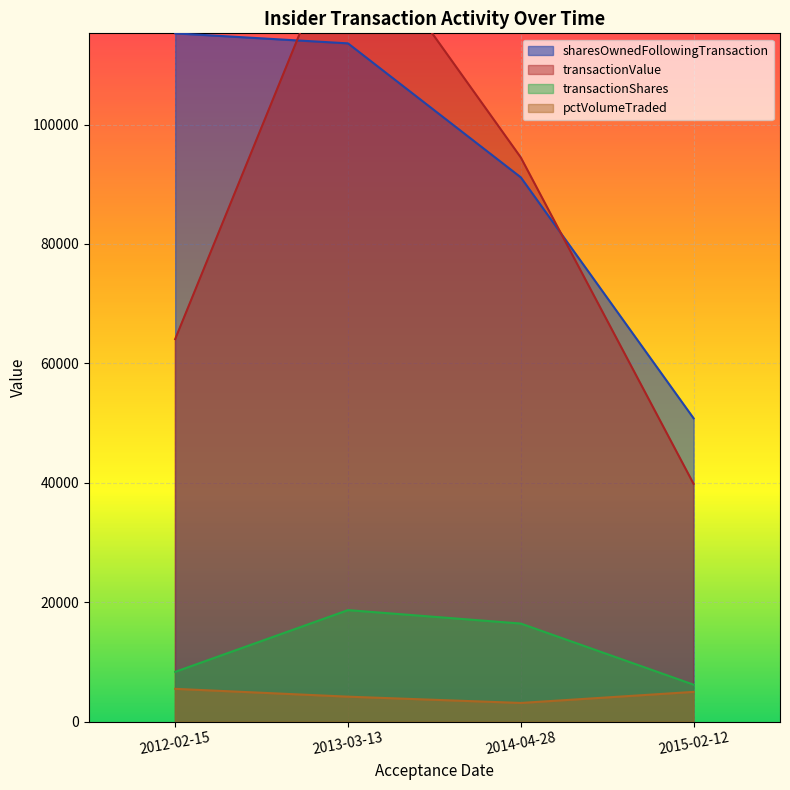

At how many categories does at least one series exceed 70915?

3